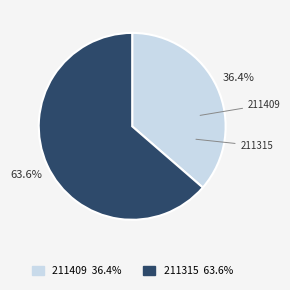

Which slice is the largest?

211315